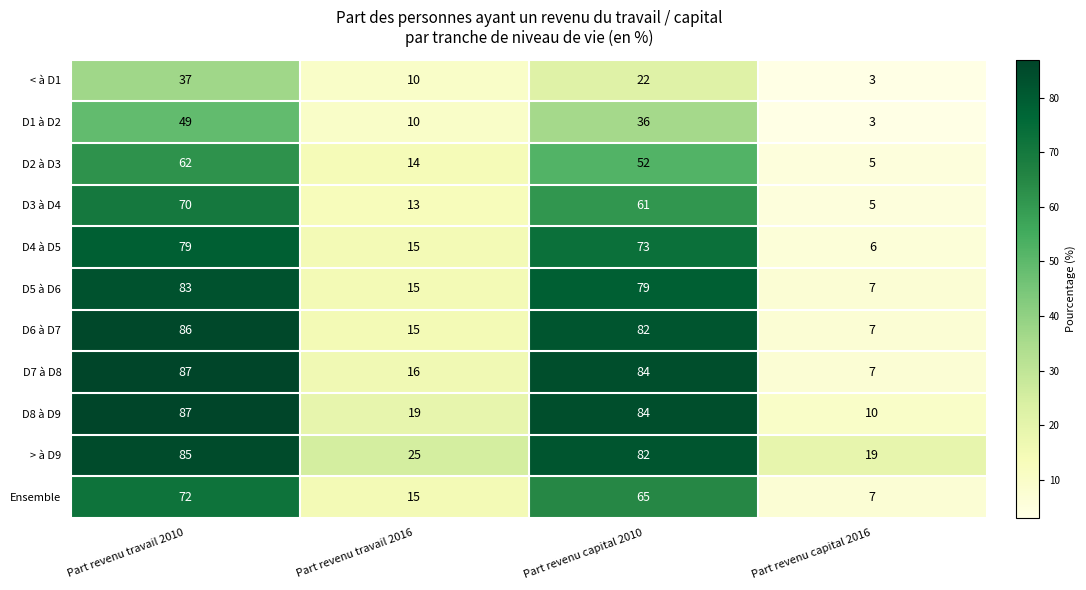

True or false: D3 à D4 has a value of 99 at Part revenu travail 2010.

False